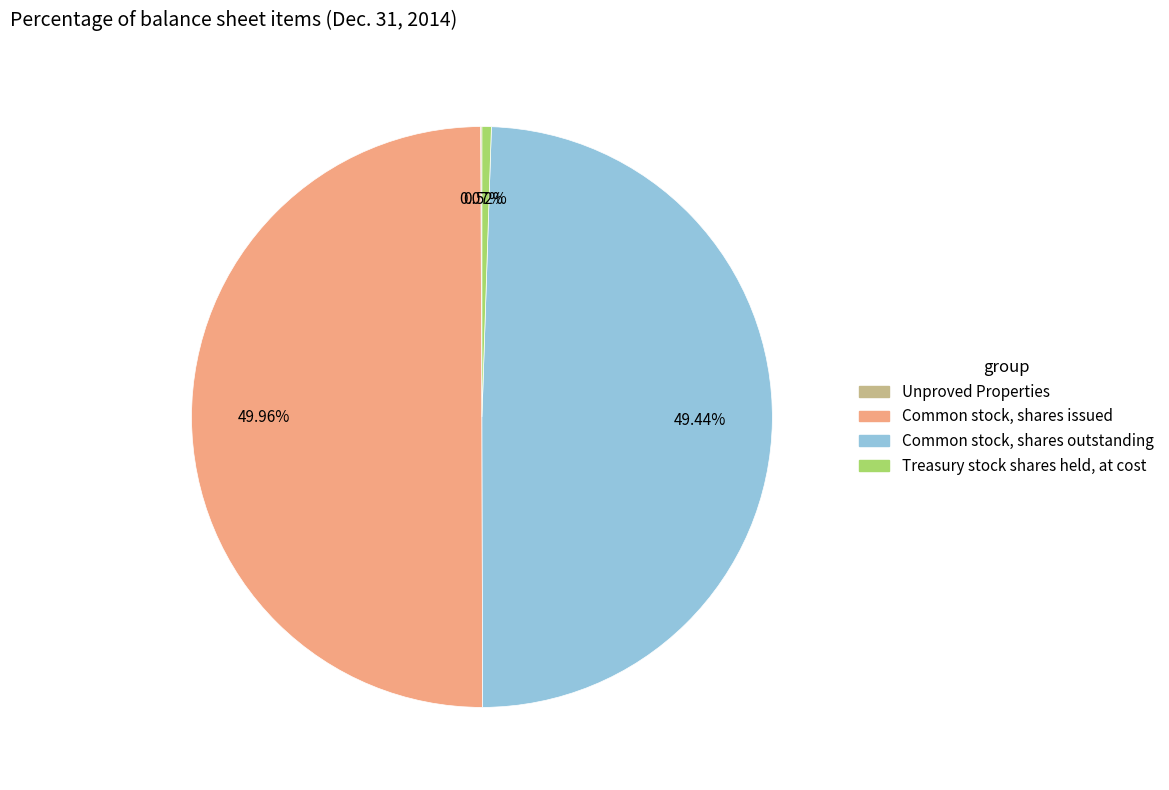

What is the largest slice in the pie chart?

Common stock, shares issued